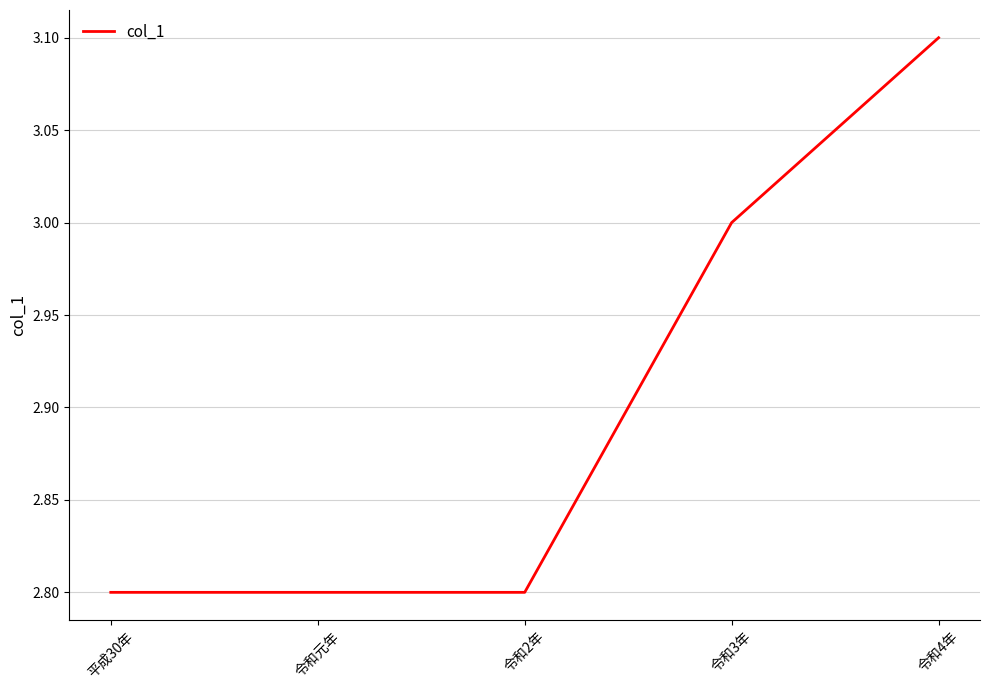

What is the maximum value shown in the chart?

3.1